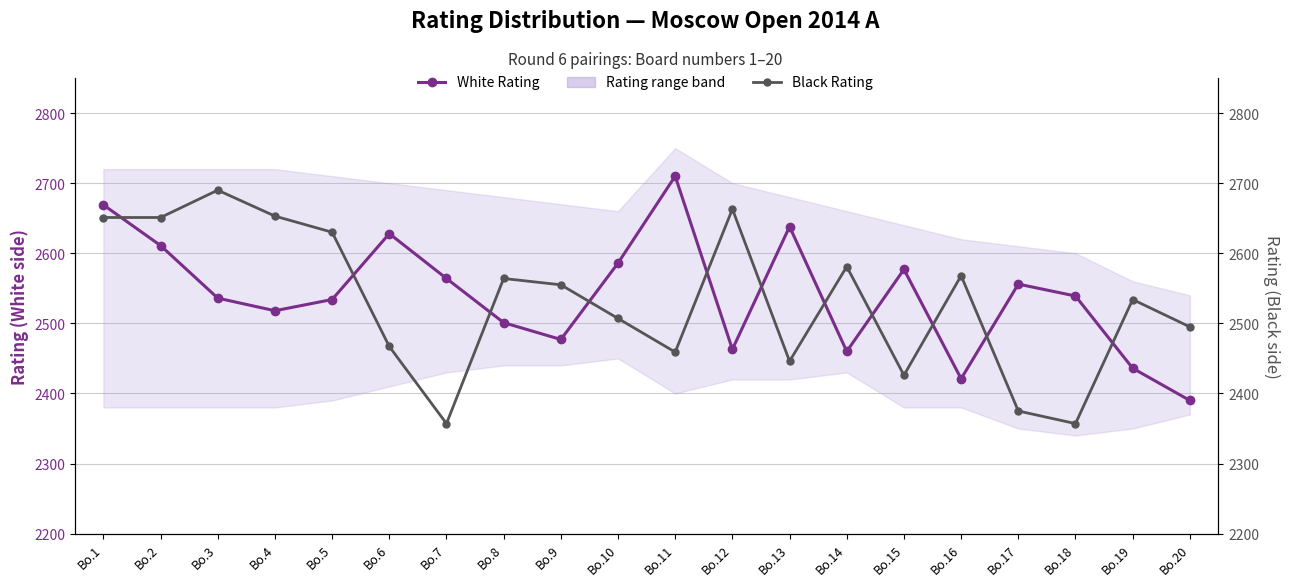

What is the difference between the second highest and minimum values in the Black Rating series?

306